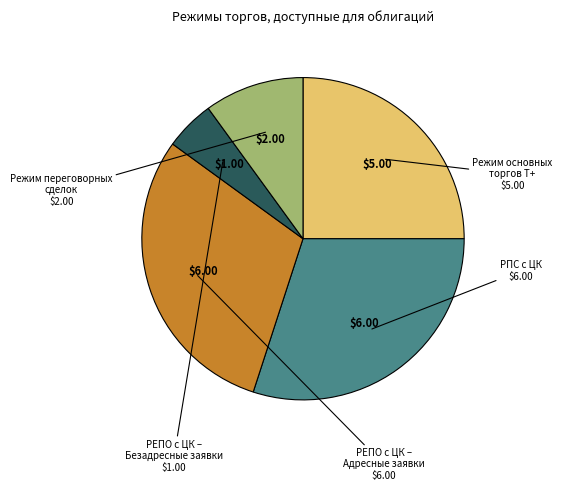

How many segments does this pie chart have?

5